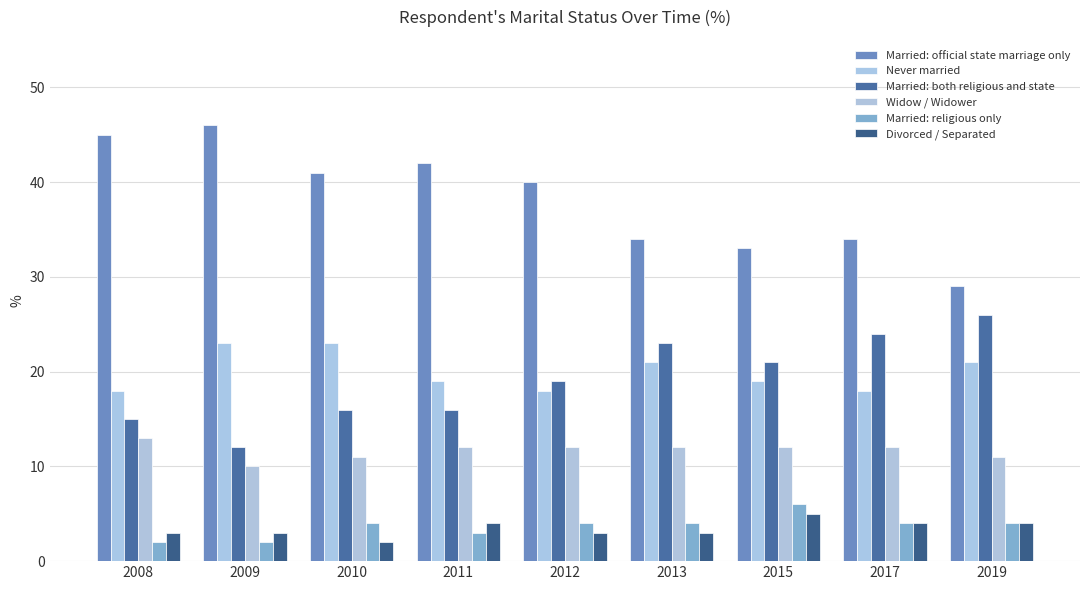

Rank the series at 2010 from highest to lowest value.

Married: official state marriage only, Never married, Married: both religious and state, Widow / Widower, Married: religious only, Divorced / Separated